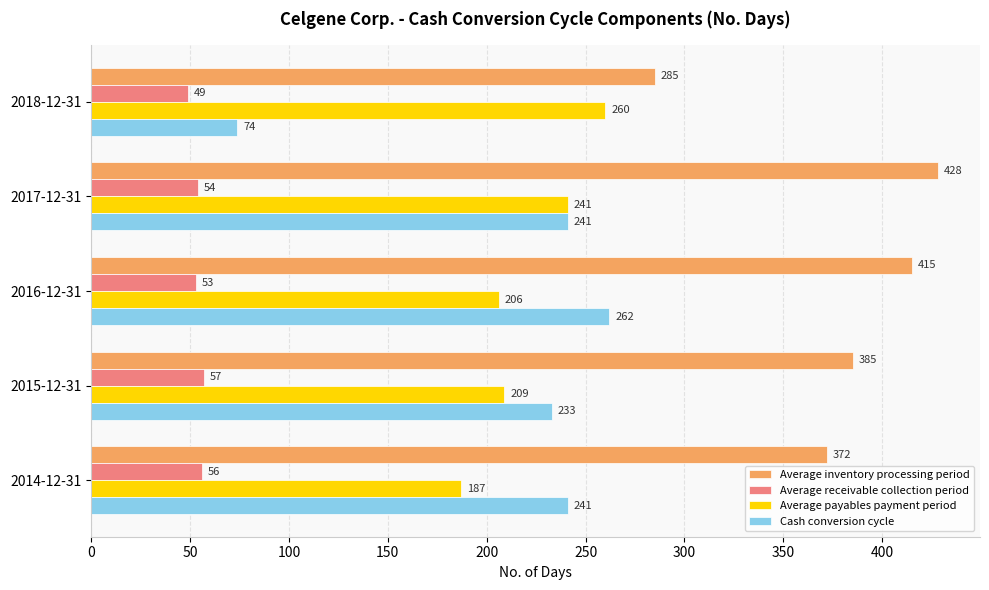

What is the difference between the second highest and second lowest values in the Average receivable collection period series?

3